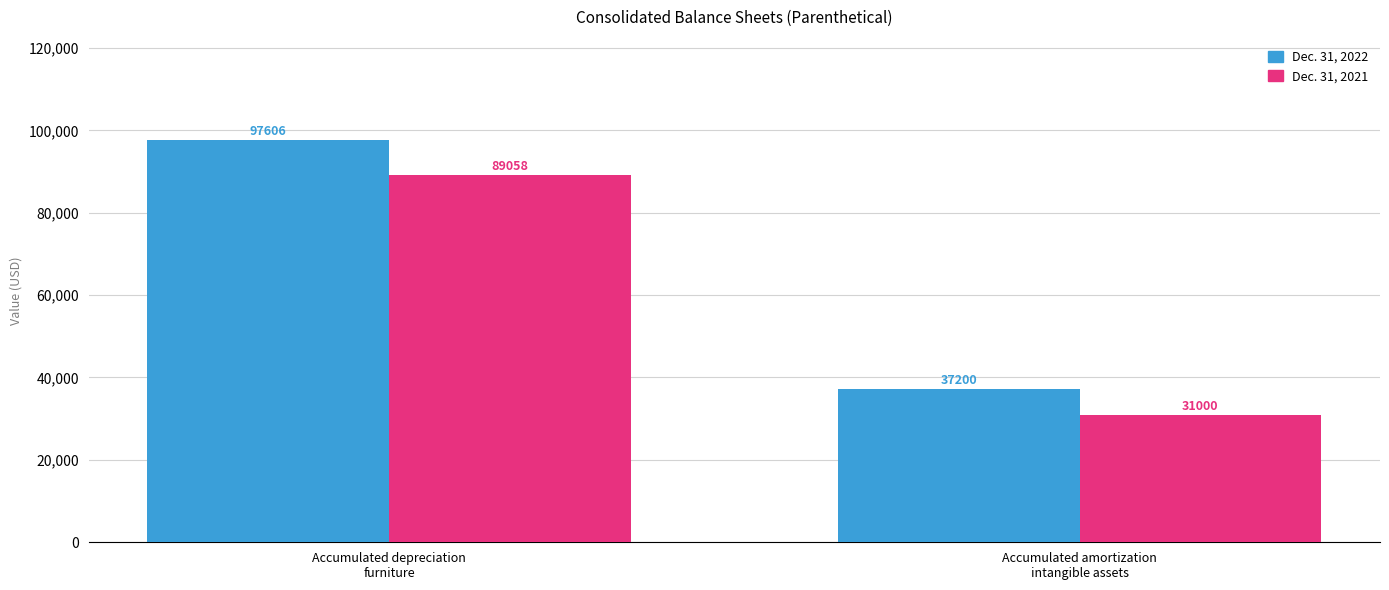

What are all the series names shown in the legend?

Dec. 31, 2022, Dec. 31, 2021